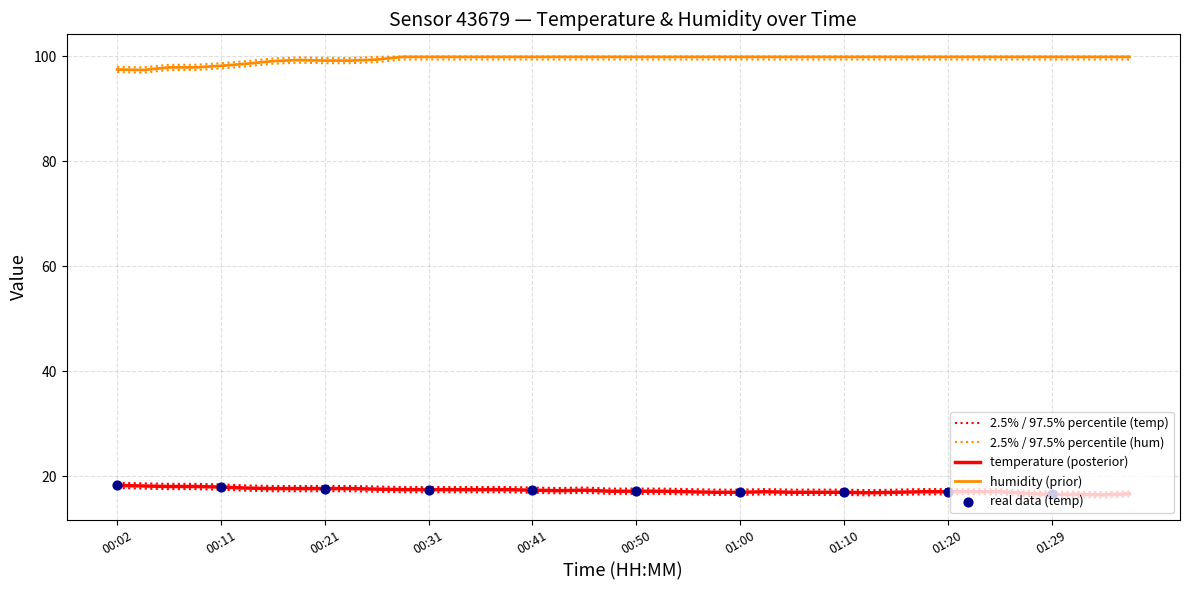

Which series has the largest total across all categories?

humidity